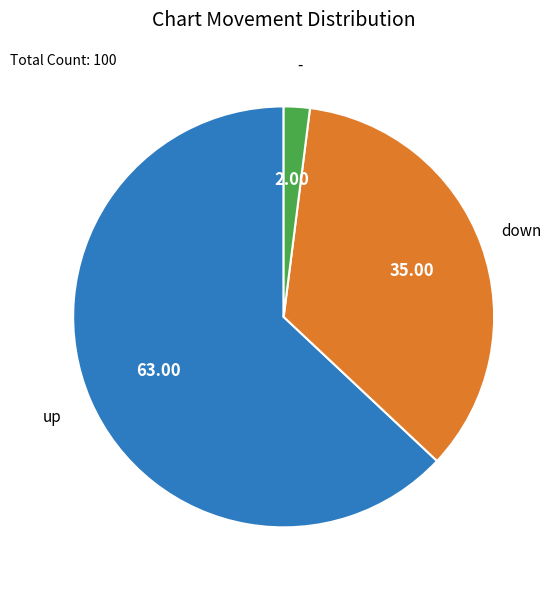

Combined, do up and down account for over 50%?

Yes